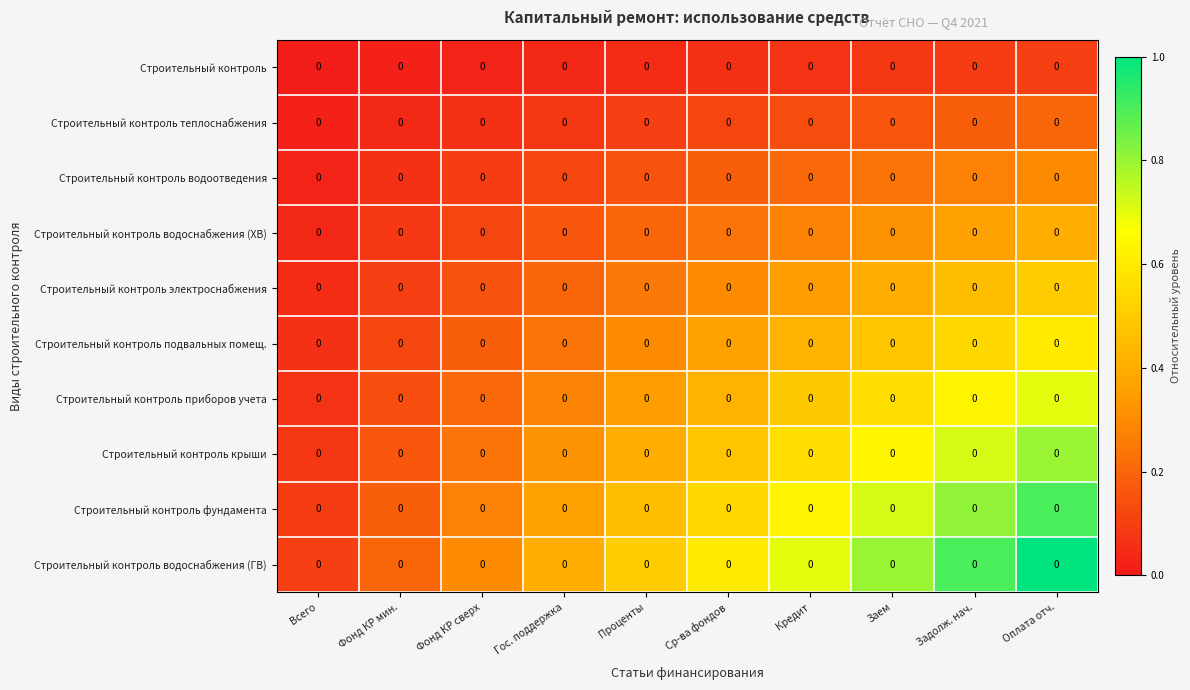

What is the difference between the highest and lowest values at Гос. поддержка?

0.4